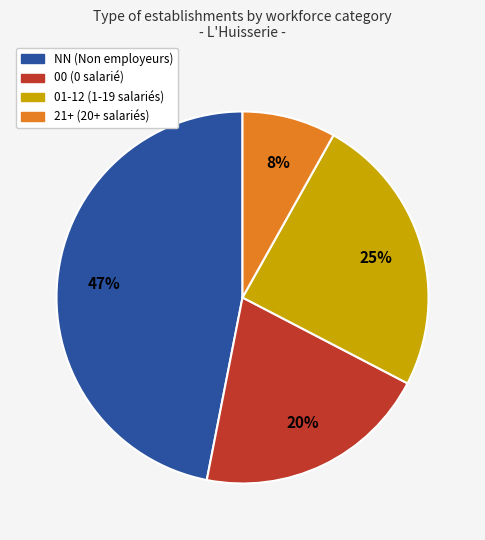

What percentage is the 00 (0 salarié) slice, to the nearest percent?

20%